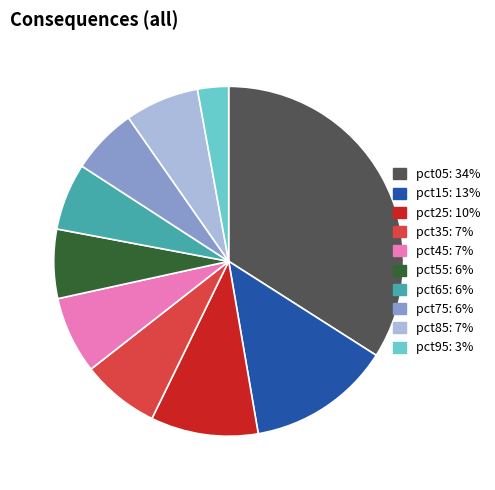

The pct75 slice represents 6% of the pie. True or false?

True